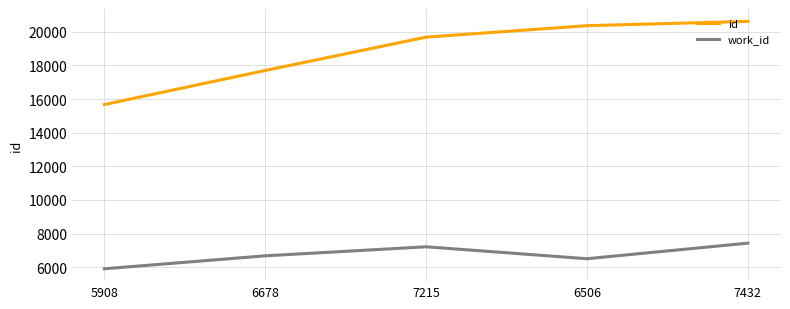

True or false: id has more than 2 points higher than both neighbors.

False